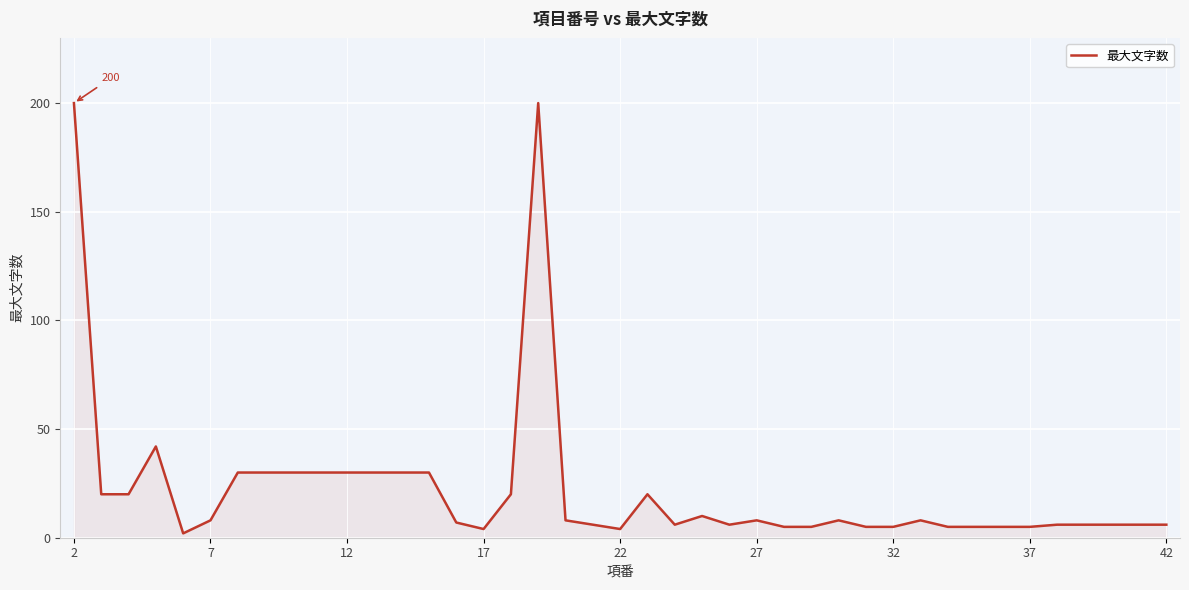

Does the chart display data point markers on the line(s)?

No